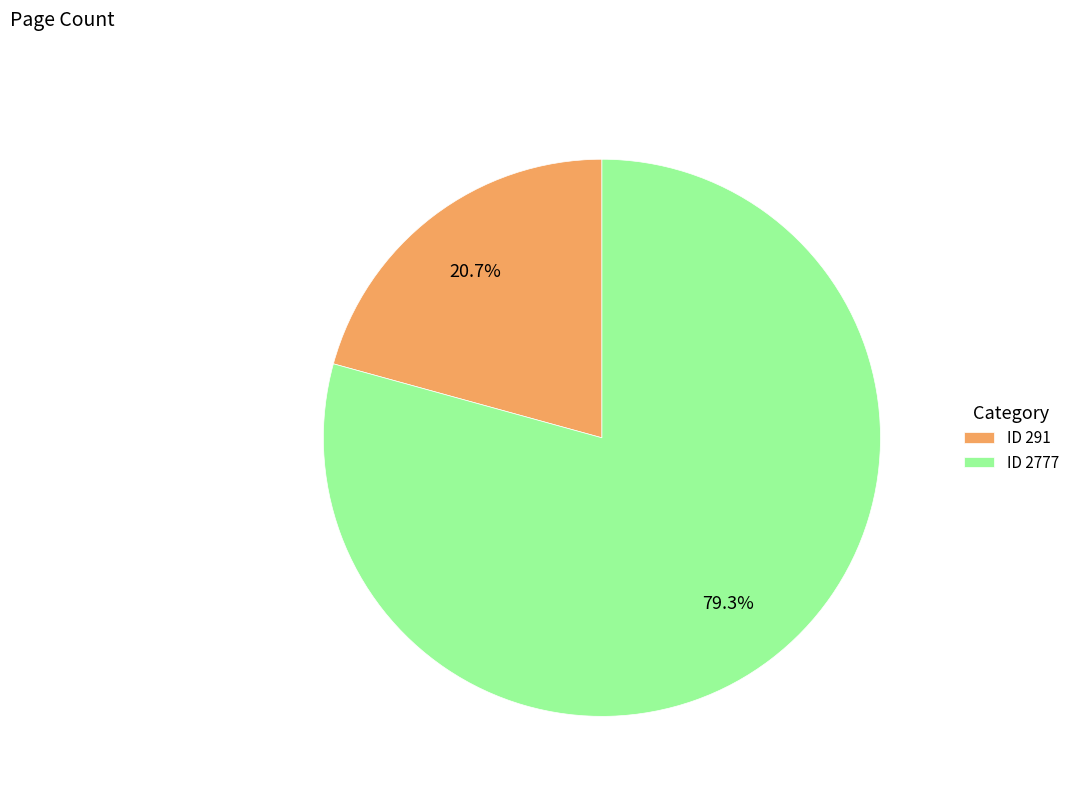

Combined, do ID 291 and ID 2777 account for over 50%?

Yes